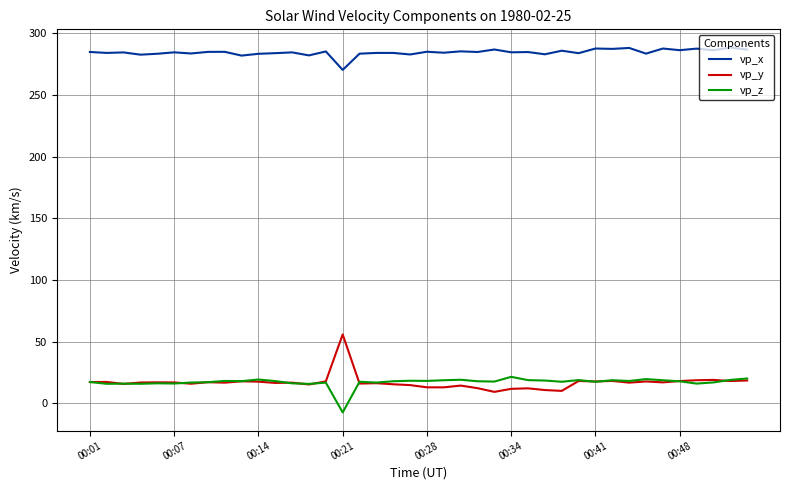

What is the difference between the maximum and second lowest values in the vp_y series?

45.8